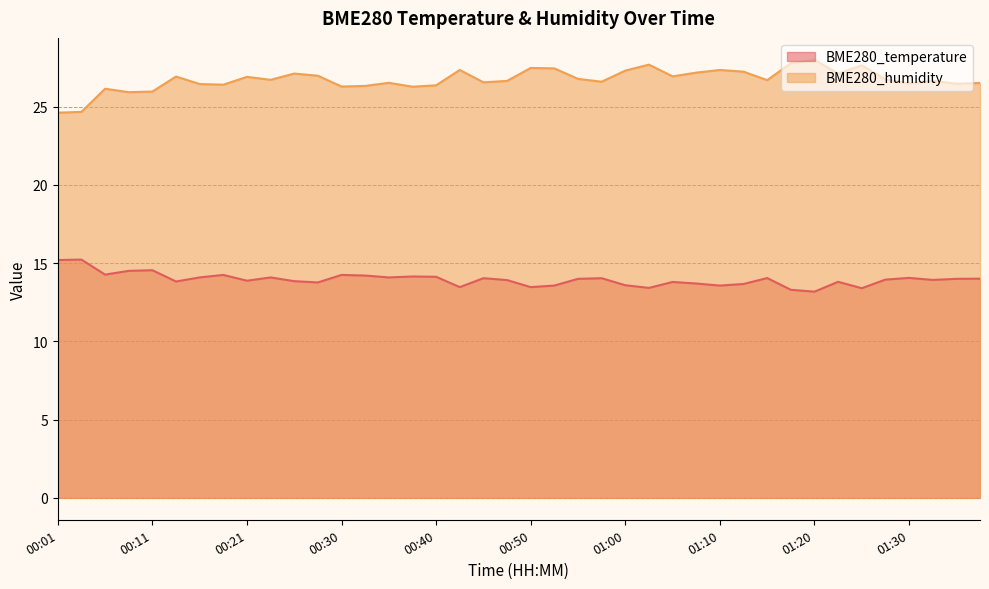

How many categories are shown in the chart?

40